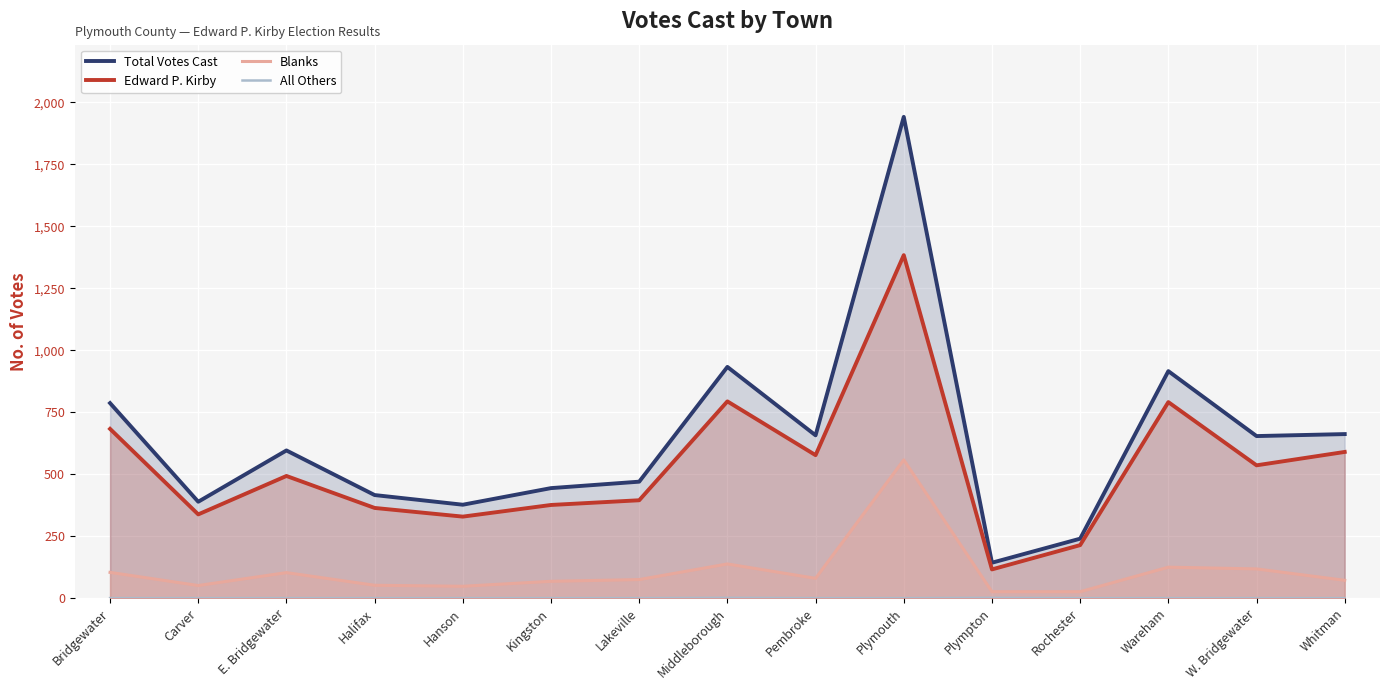

The Edward P. Kirby series shows 214 at Rochester. True or false?

True